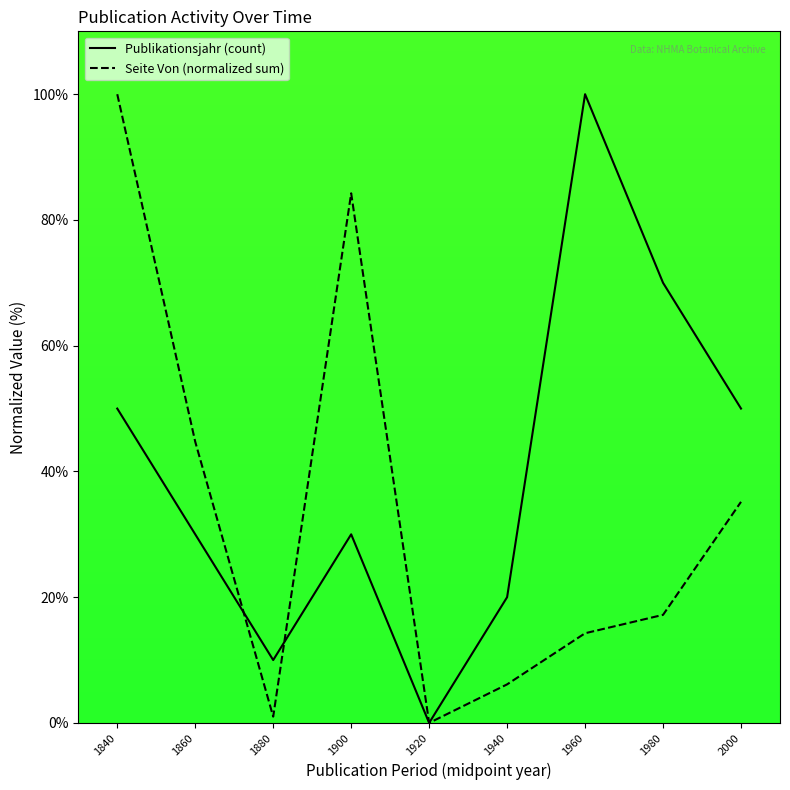

What is the difference between the highest and lowest values at 1900?

54.2